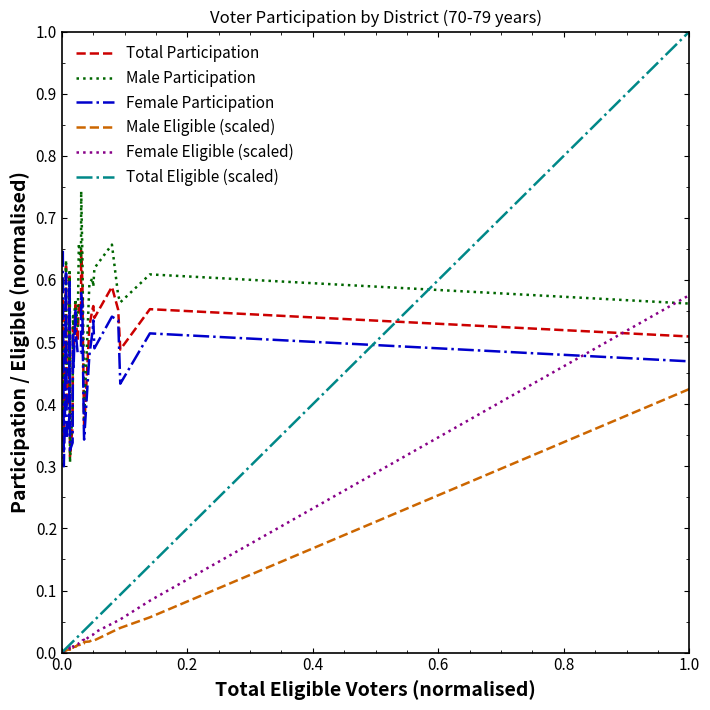

What are all the series names shown in the legend?

Total Participation, Male Participation, Female Participation, Male Eligible (scaled), Female Eligible (scaled), Total Eligible (scaled)